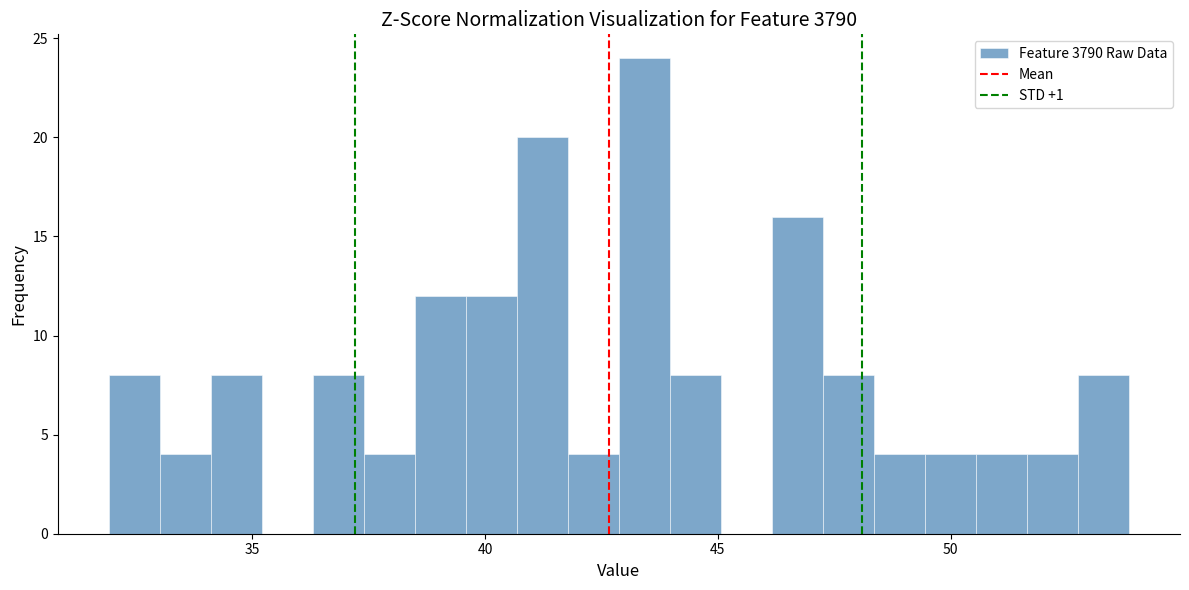

Around what value on the x-axis is the tallest bar? Give the approximate position of its centre, as read against the axis.

43.5